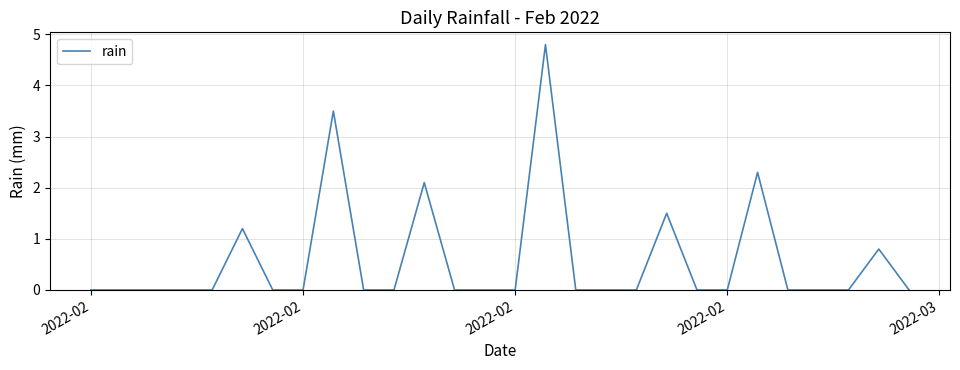

What is the difference between the maximum and minimum values?

4.8